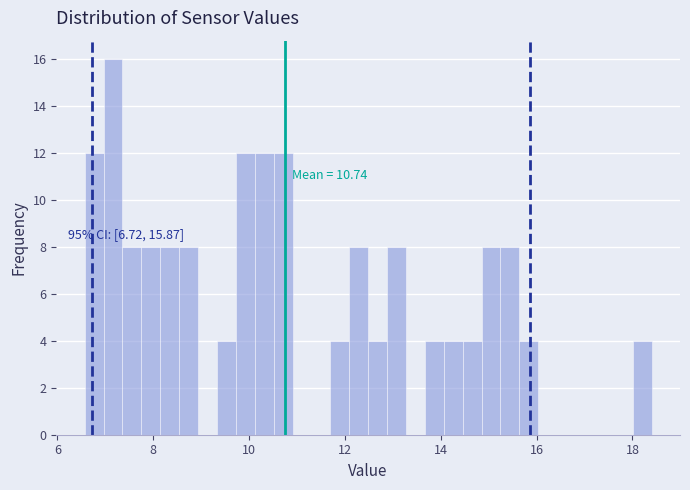

Read against the x-axis, roughly where is the centre of the tallest bar?

7.2